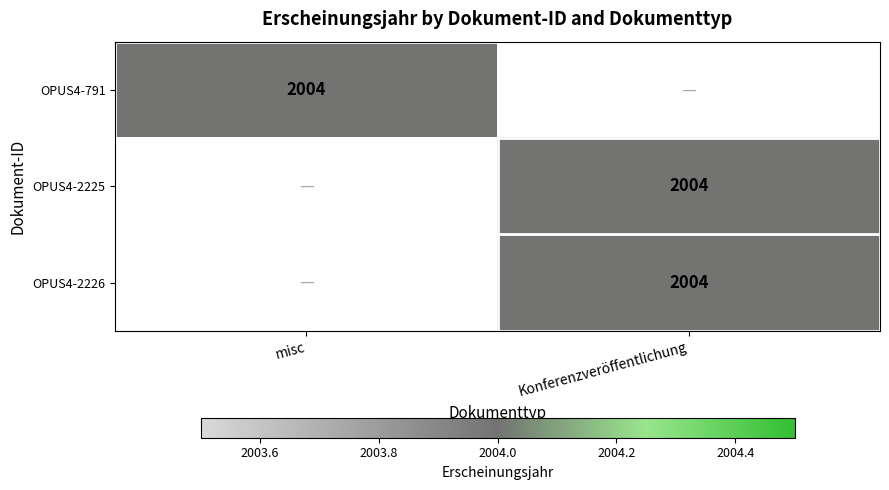

The value of OPUS4-2225 at Konferenzveröffentlichung is 2004. True or false?

True